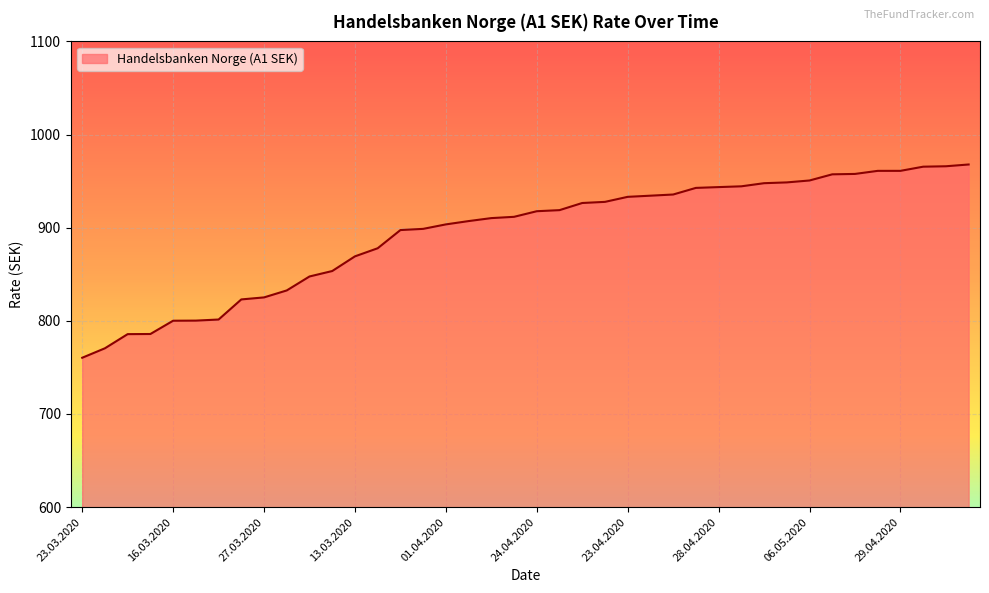

Count the number of data series in this chart.

1